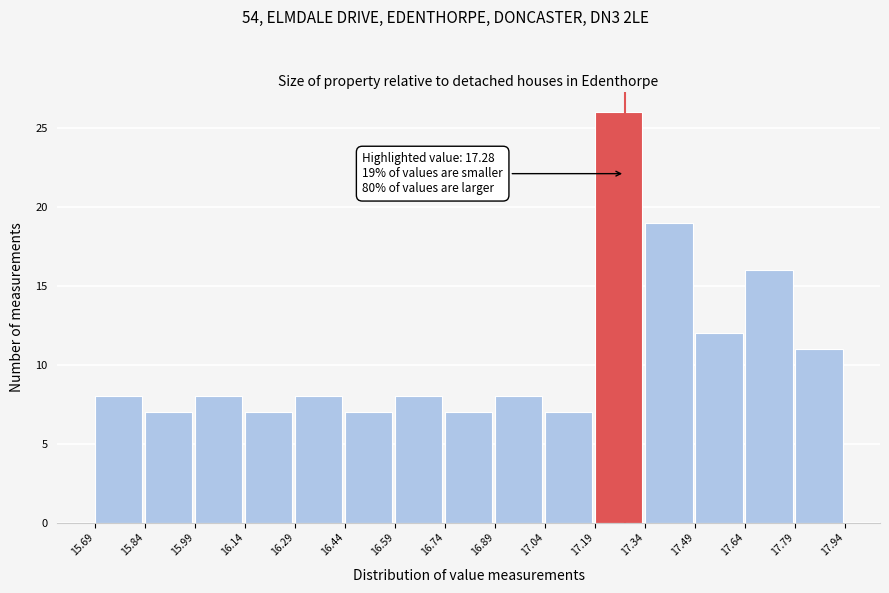

Which range on the x-axis has the tallest bar?

17.19 to 17.34